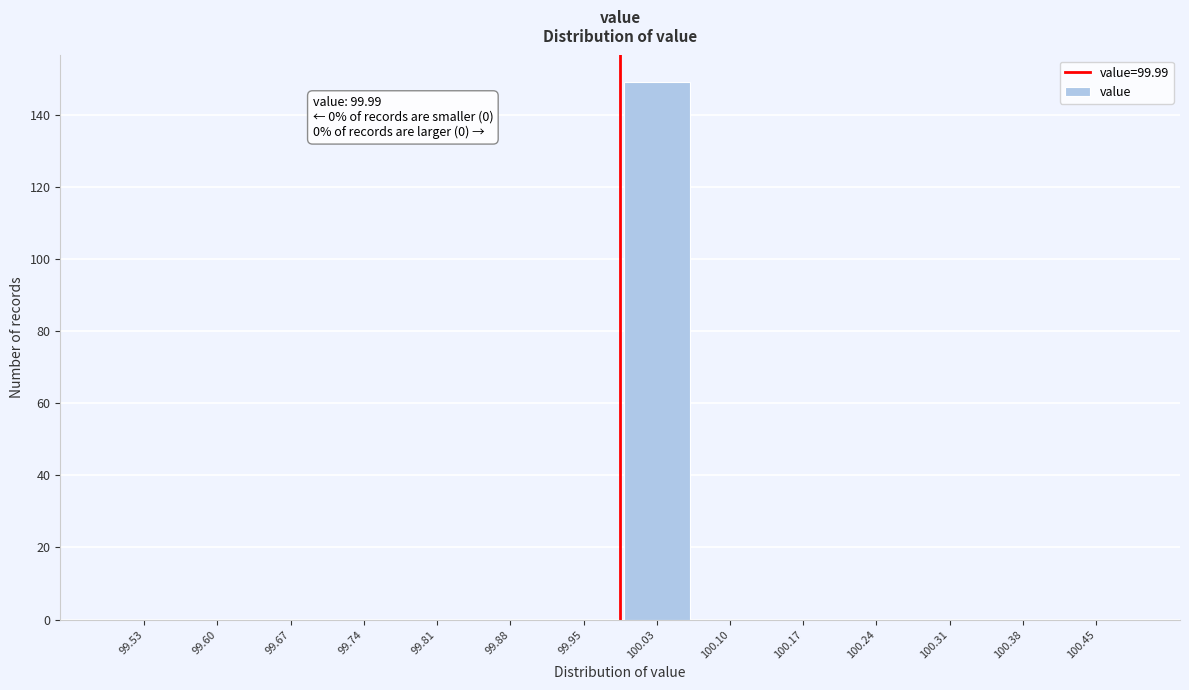

Over which range of the x-axis is the bar tallest?

99.99 to 100.06